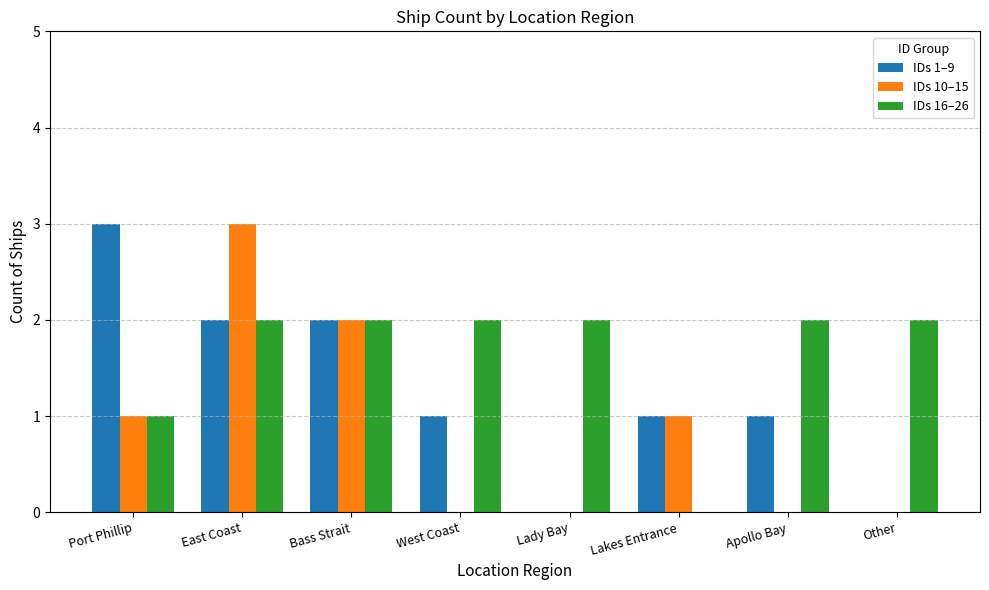

How many data points does each series have?

8